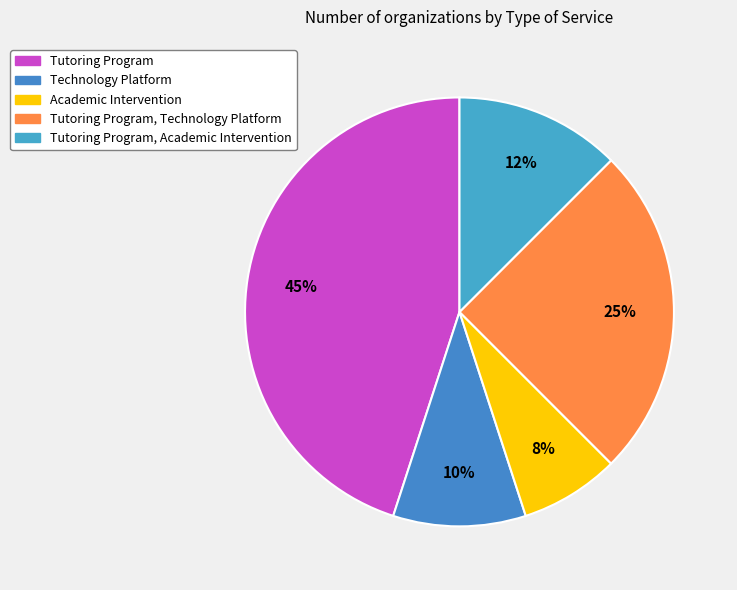

What is the smallest slice in the pie chart?

Academic Intervention